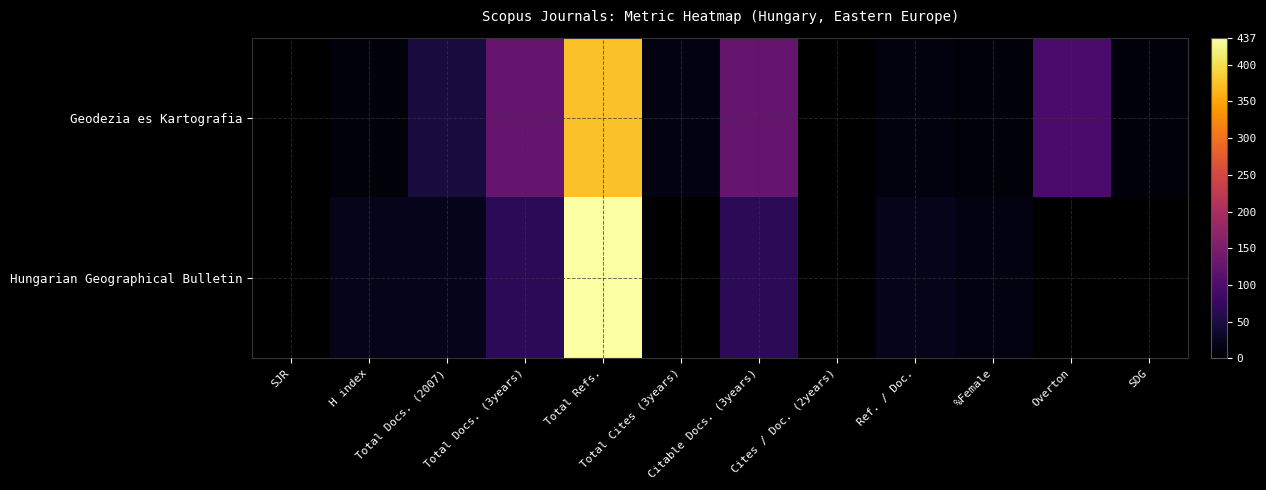

At %Female, list the series in order from largest to smallest.

Hungarian Geographical Bulletin, Geodezia es Kartografia